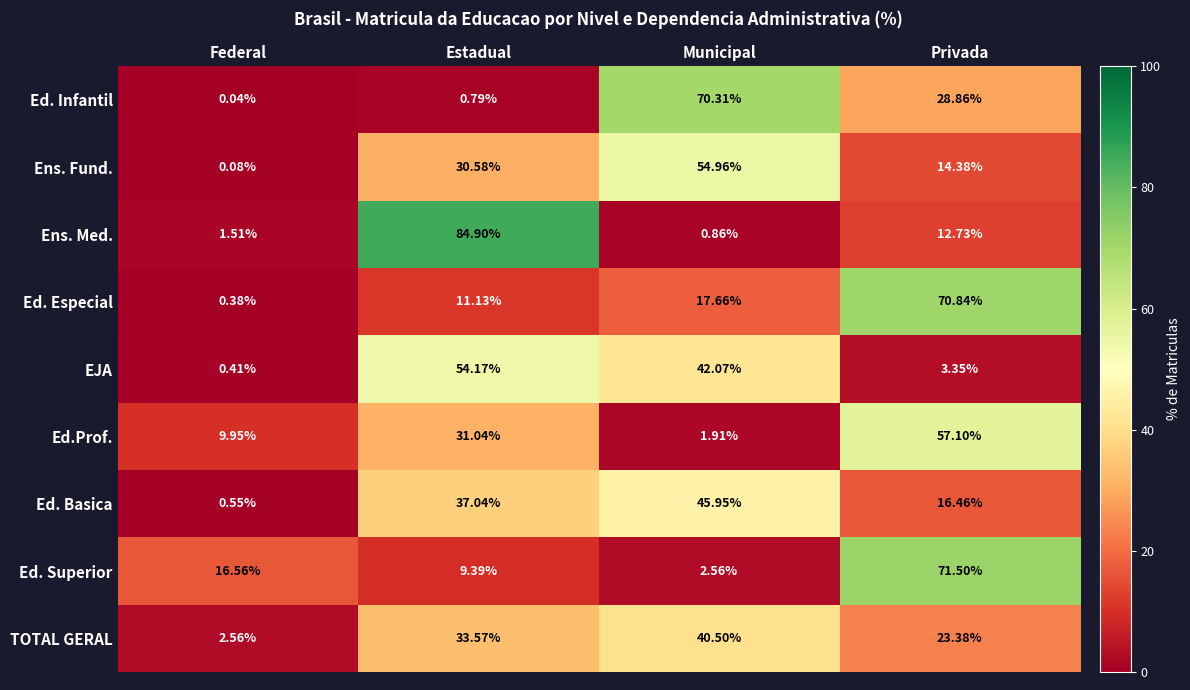

What is the difference between the highest and lowest values at Estadual?

84.1